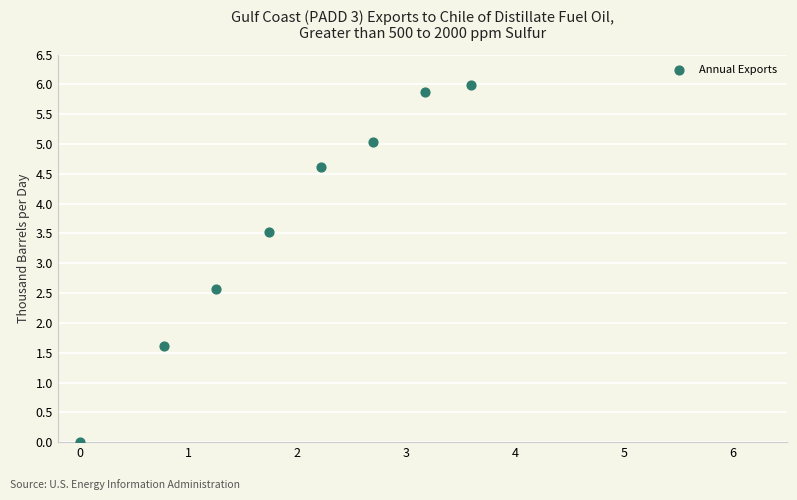

What Y value in the scatter plot is closest to 2?

1.6